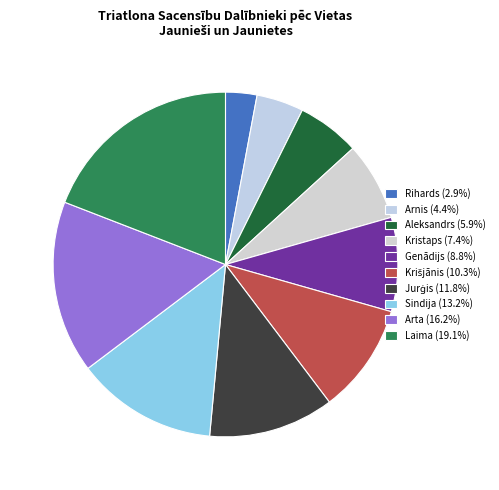

To the nearest percent, what is the difference between the largest and smallest slice percentages?

16%